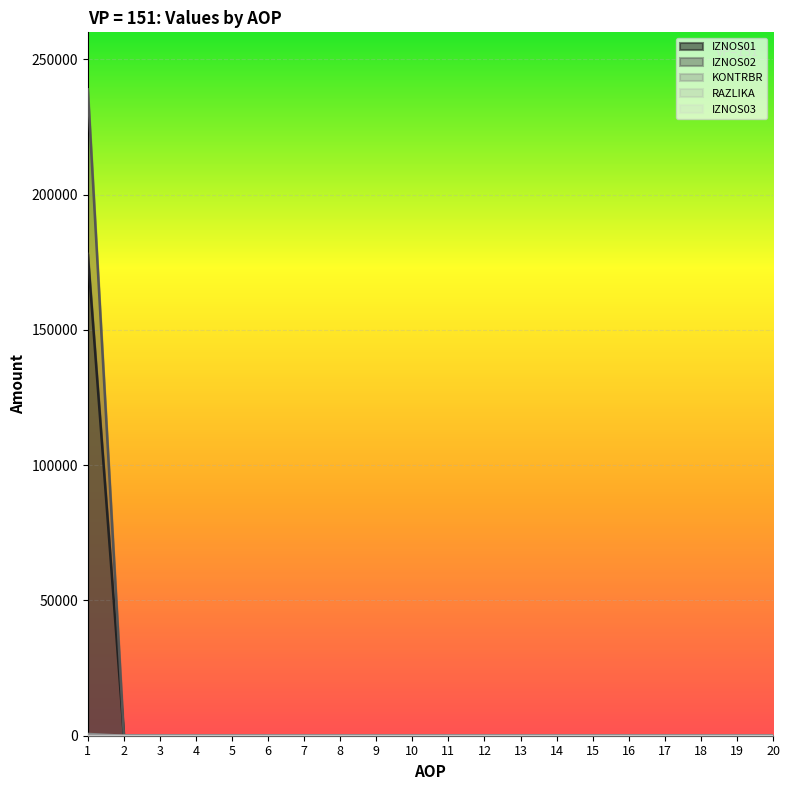

The value of IZNOS01 at 10 is 0.0. True or false?

True